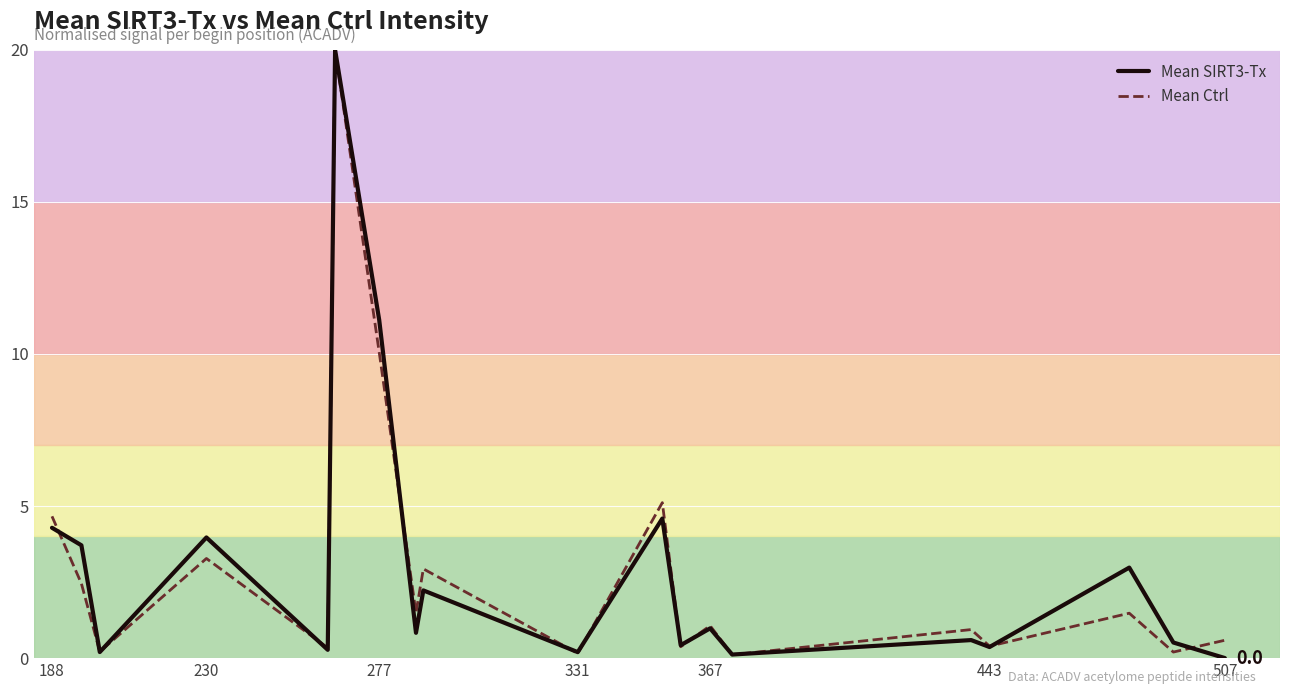

What is the maximum value for Mean Ctrl?

20.0